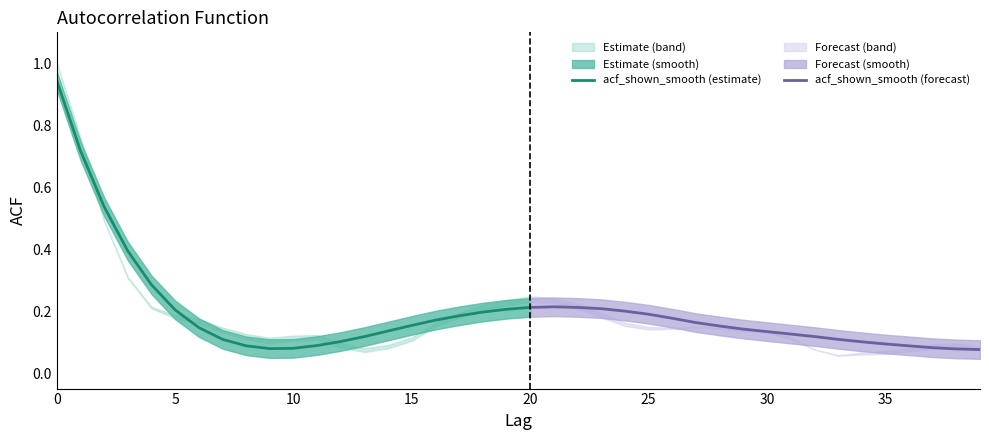

What is the value of the acf_shown_smooth point at the 17th from the left?

0.2